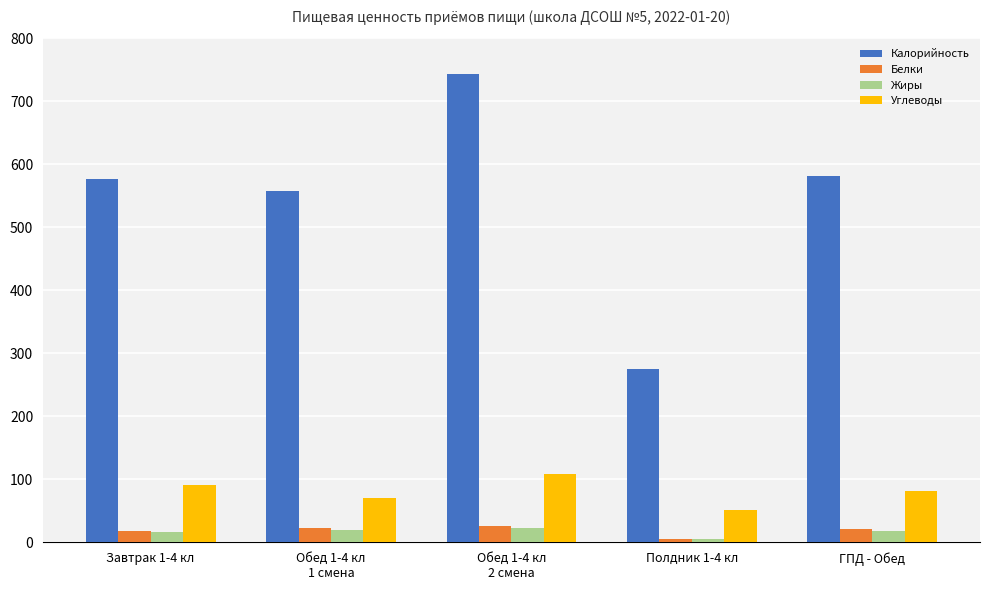

What position from the right is ГПД - Обед?

1